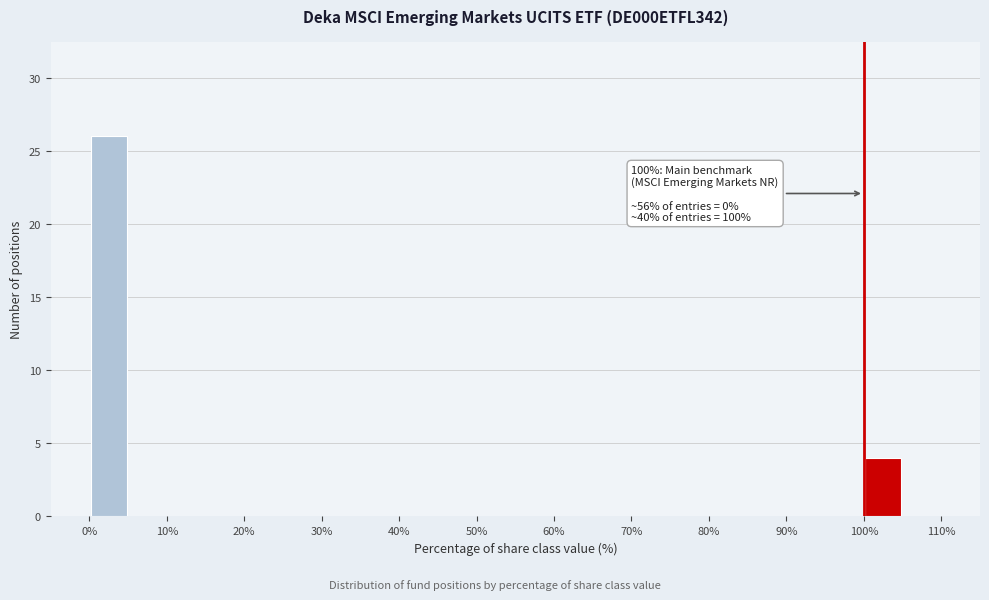

Over which range of the x-axis is the bar tallest?

0 to 5